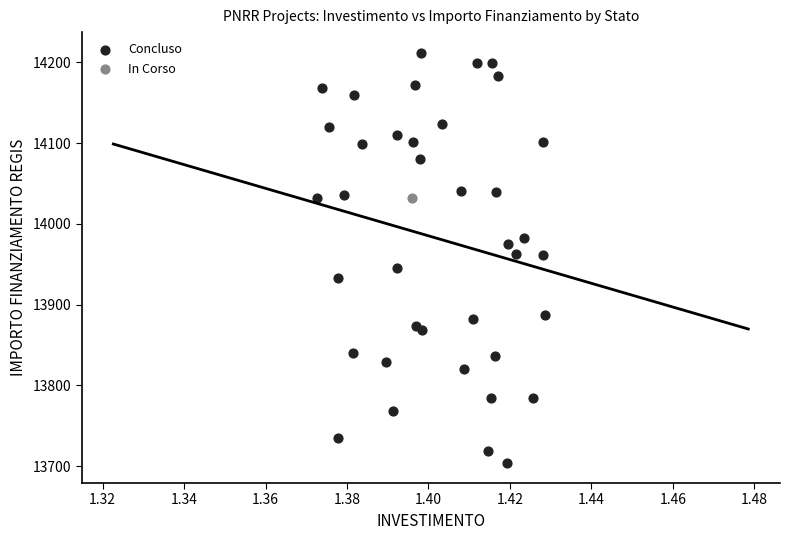

What are all the series names shown in the legend?

Concluso, In Corso